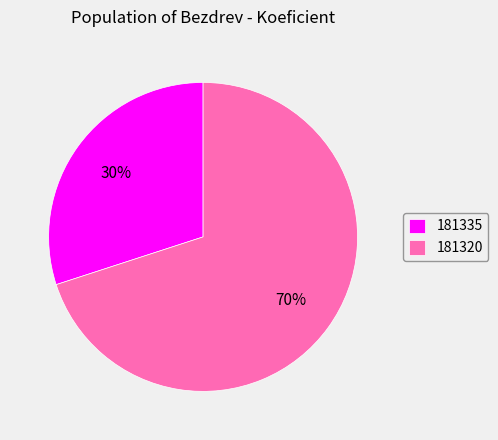

Which slice represents more than half of the pie?

181320